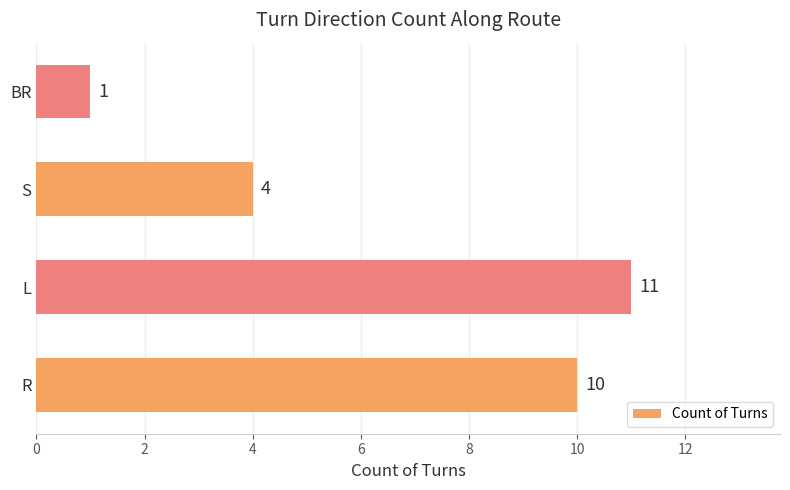

Reading top to bottom, list all the values displayed in this chart.

BR=1	S=4	L=11	R=10